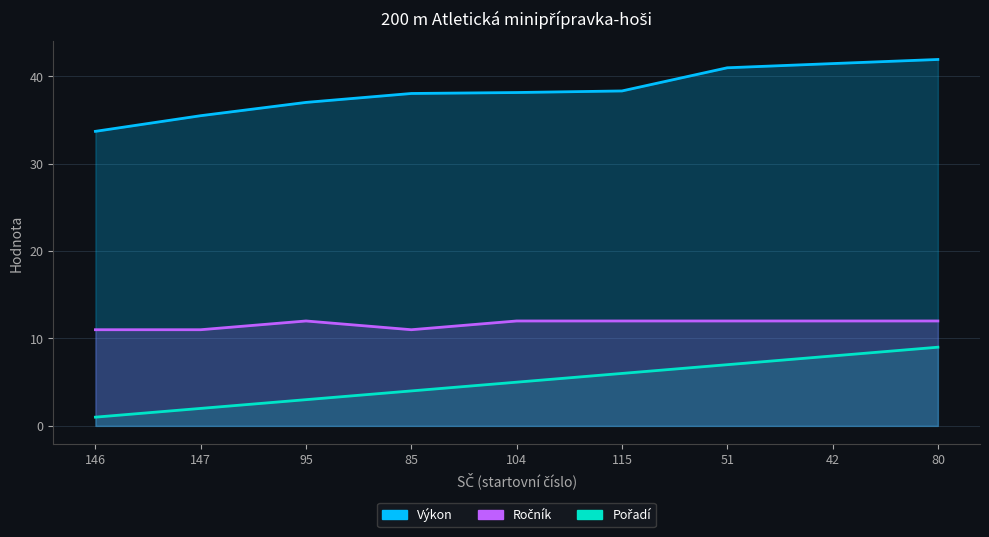

What are all the series names shown in the legend?

Pořadí, Výkon, Ročník